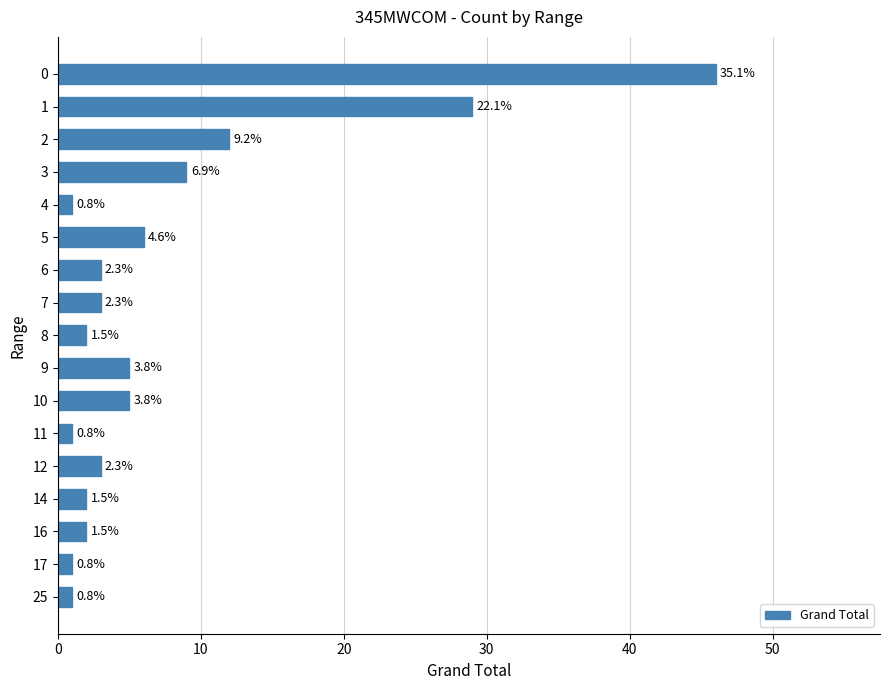

How many bars are there in total?

17